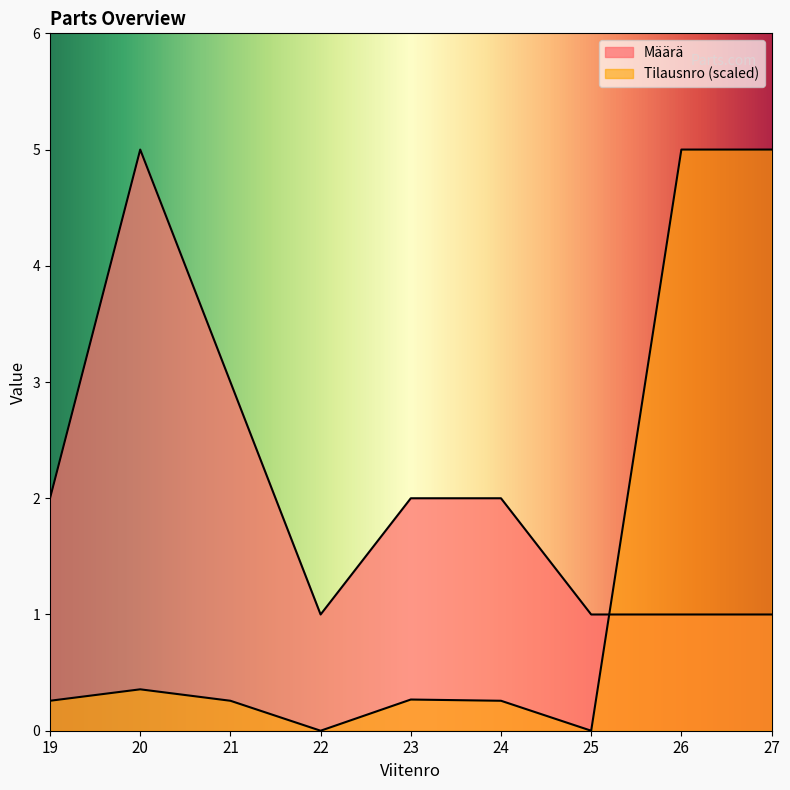

True or false: Määrä and Tilausnro intersect in this chart.

True